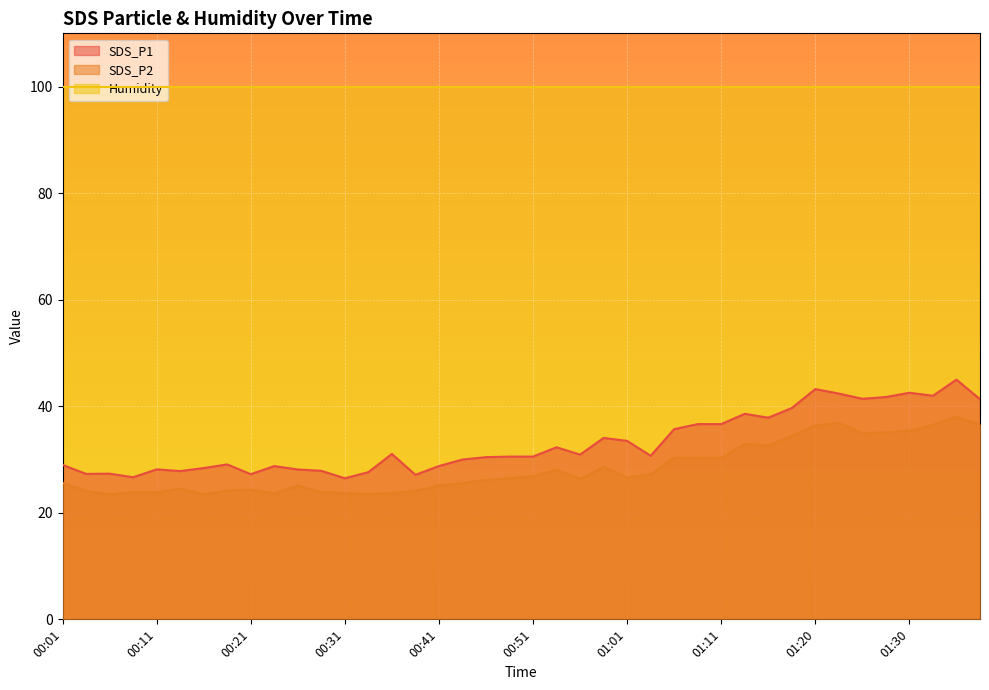

What is the highest value of the SDS_P2 series?

38.0